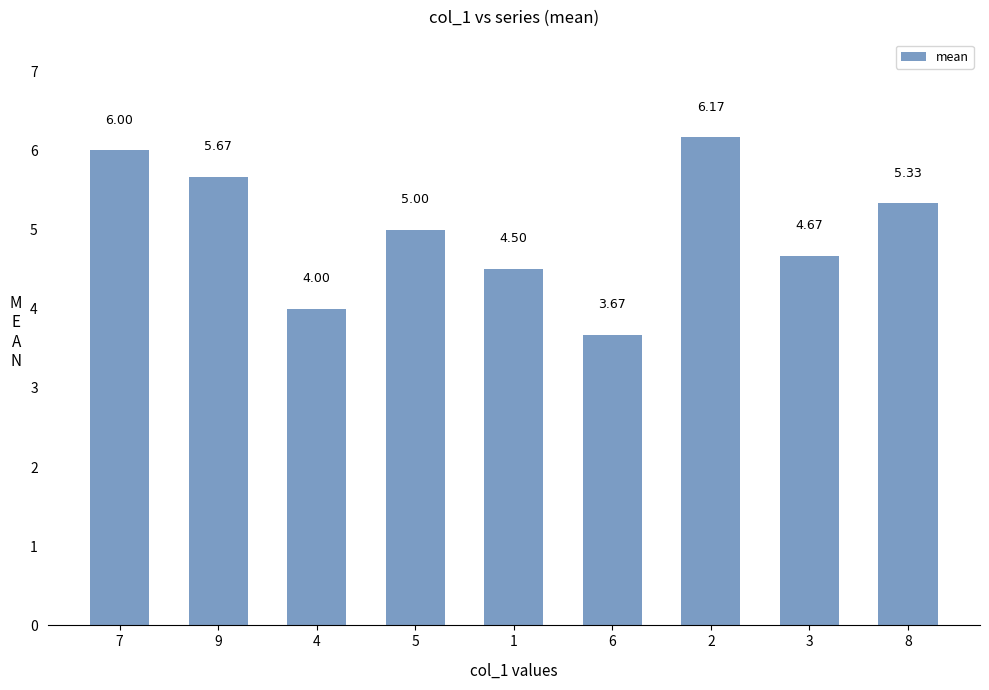

What is the difference between the values at 3 and 7?

1.3